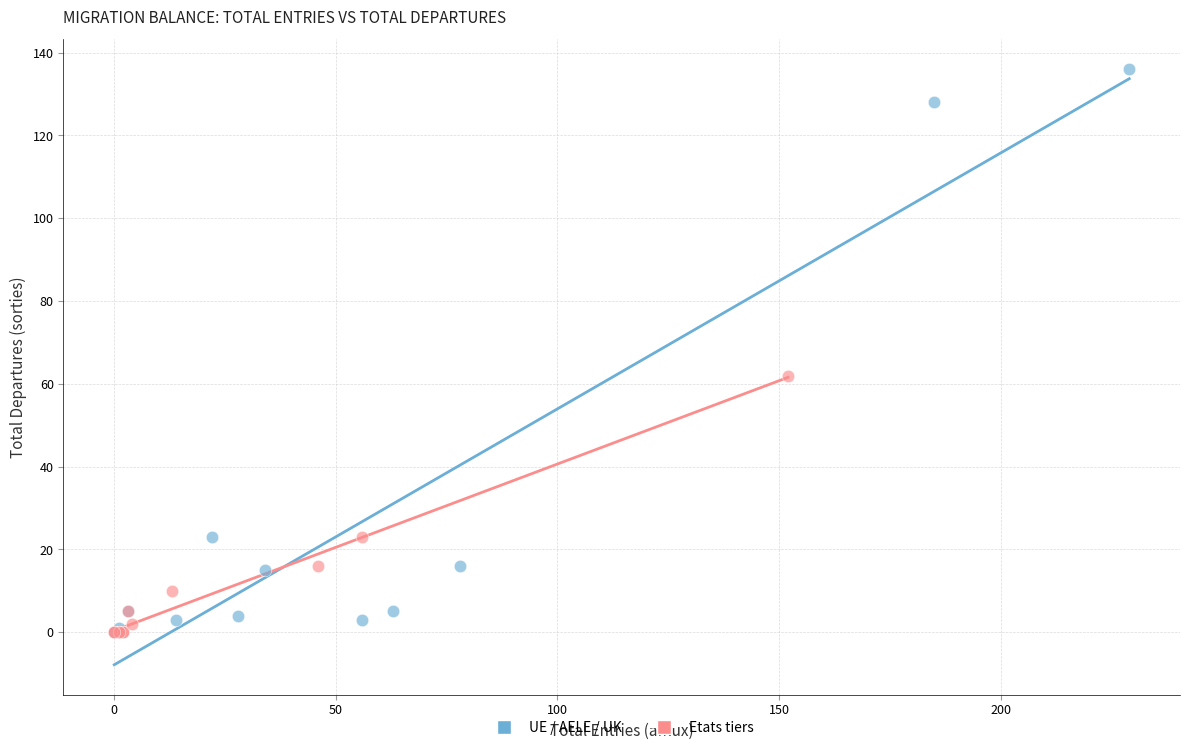

Which series contains the highest Y value?

UE / AELE / UK